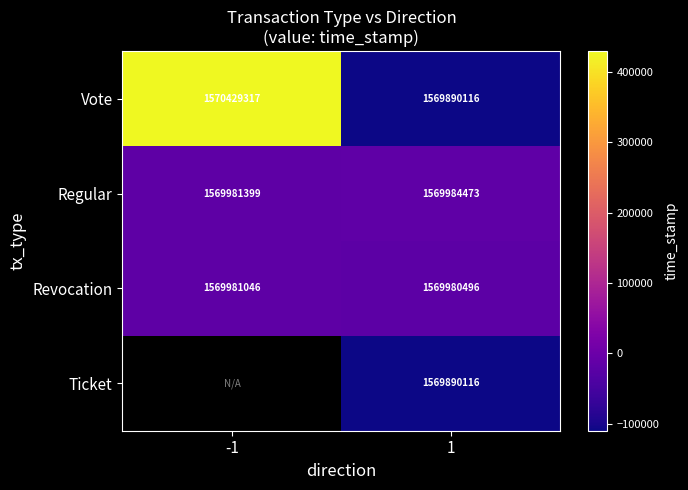

Is the value of Revocation at -1 greater than the value of Regular at 1?

No